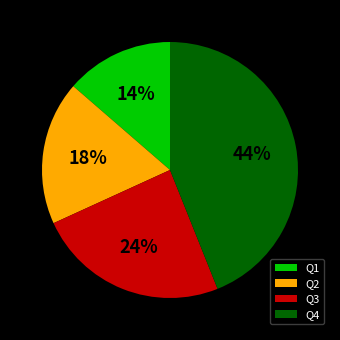

Rank the categories by value from highest to lowest.

Q4, Q3, Q2, Q1